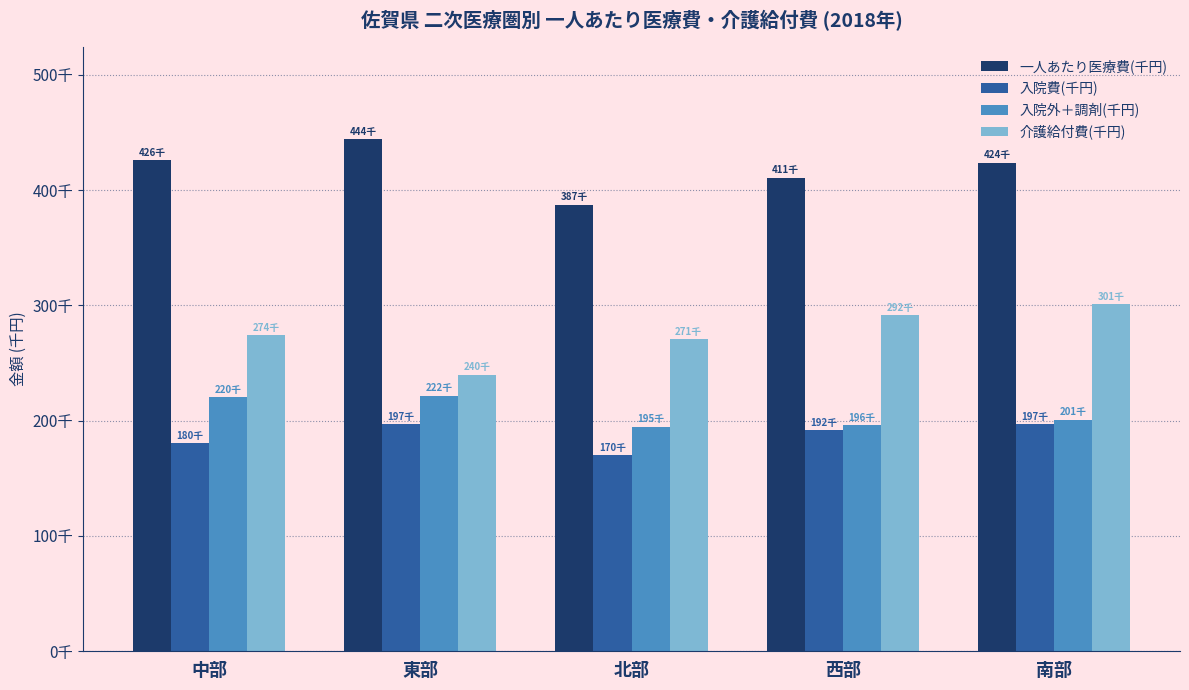

At which category is the sum across all series the highest?

南部